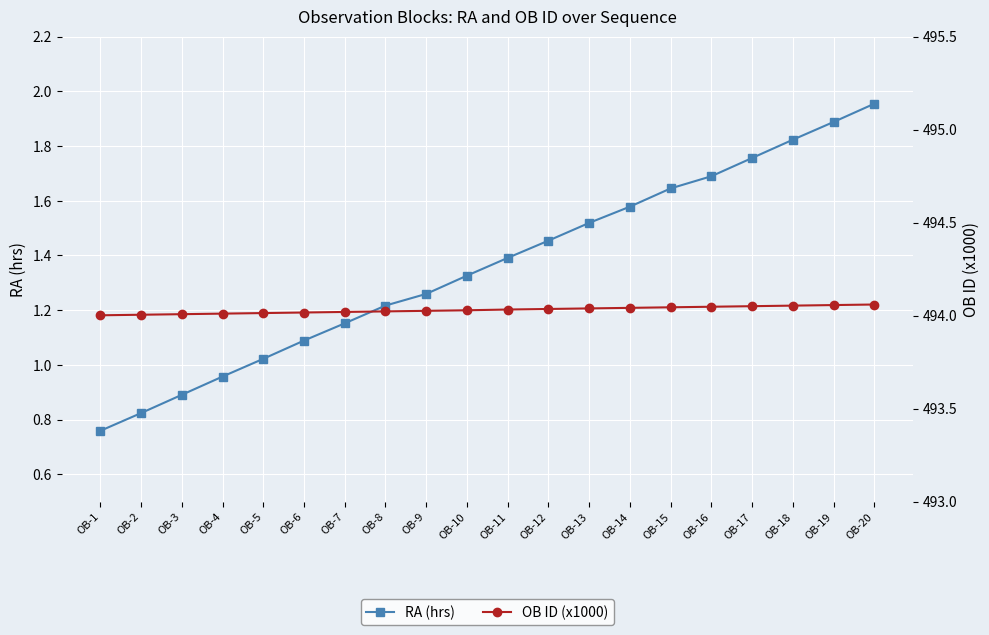

Reading left to right, what are all the values shown in this chart?

RA (hrs): 0.8	0.8	0.9	1.0	1.0	1.1	1.2	1.2	1.3	1.3	1.4	1.5	1.5	1.6	1.6	1.7	1.8	1.8	1.9	2.0
OB ID (x1000): 494.0	494.0	494.0	494.0	494.0	494.0	494.0	494.0	494.0	494.0	494.0	494.0	494.0	494.0	494.0	494.0	494.1	494.1	494.1	494.1